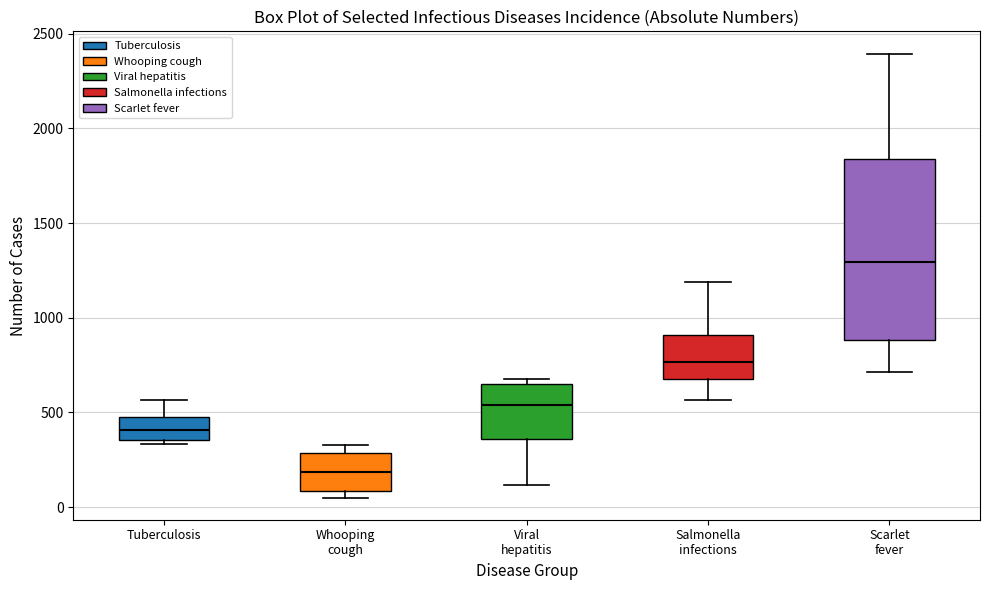

Which box has the highest median line?

Scarlet fever